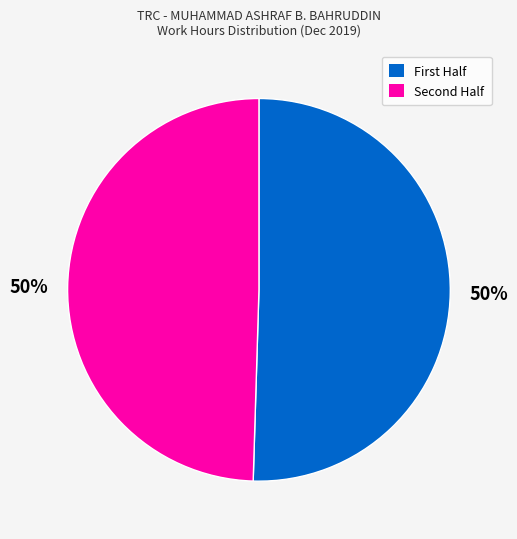

To the nearest percent, what is the average slice percentage?

50%